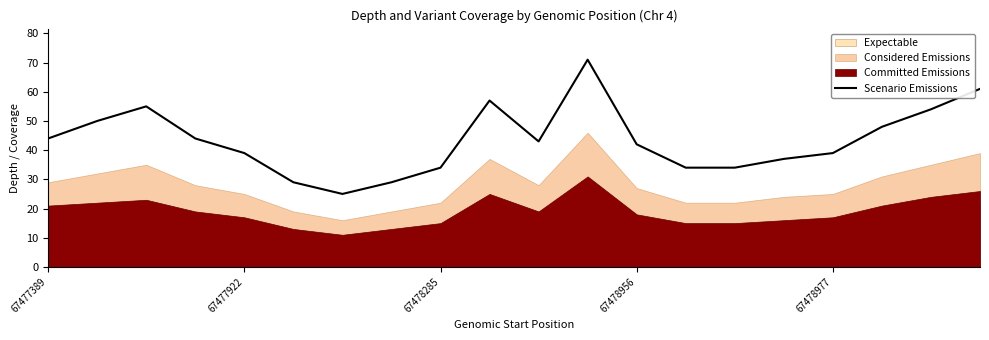

What is the lowest value of the Scenario Emissions series?

25